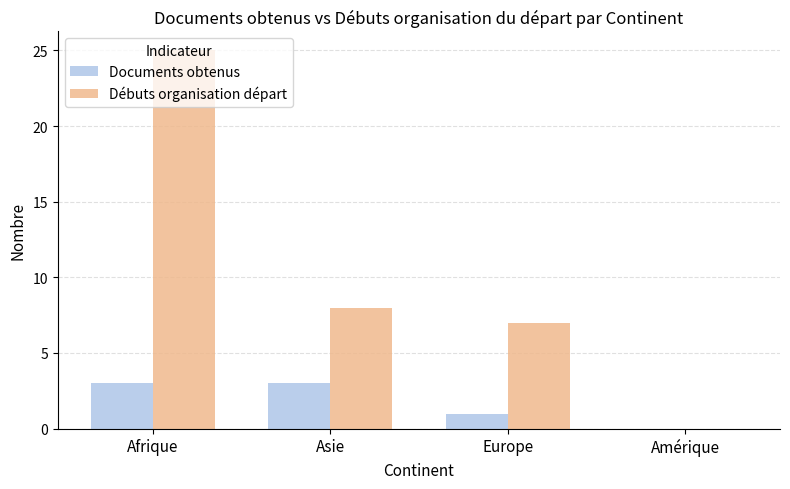

What is the sum of all Débuts organisation départ values?

40